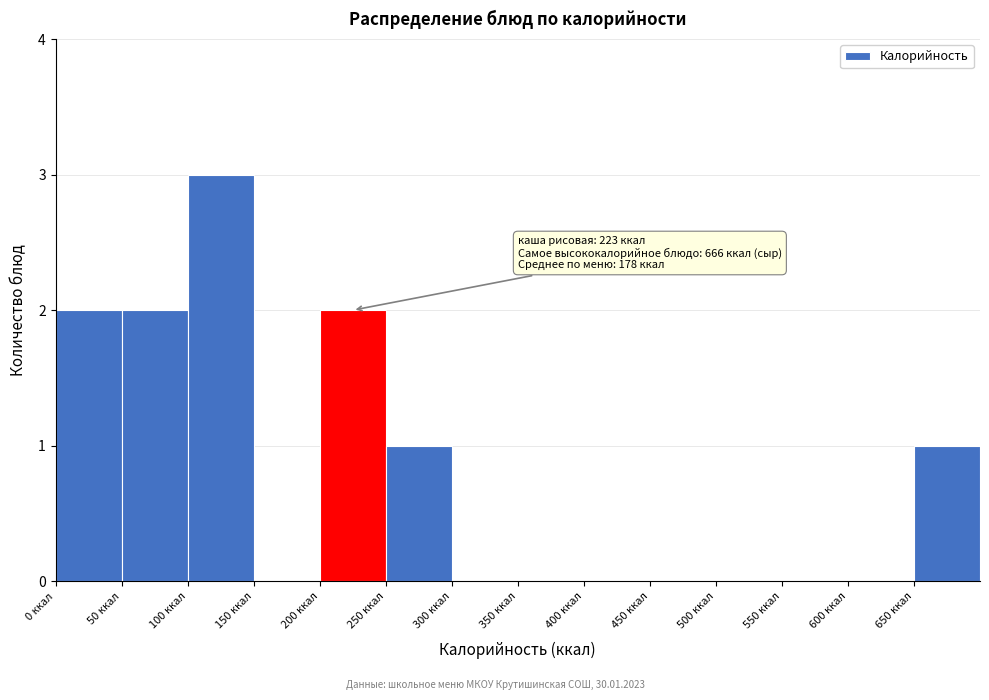

Which range on the x-axis has the tallest bar?

100 to 150